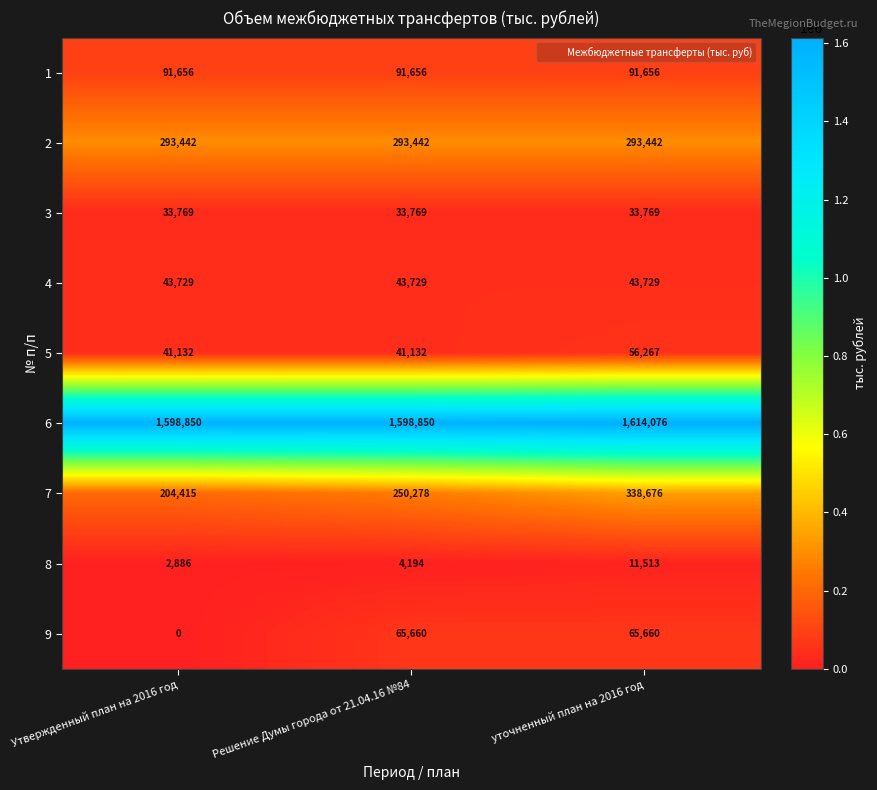

Reading left to right, transcribe all the data shown in this chart.

1: Утвержденный план на 2016 год=91656	Решение Думы города от 21.04.16 №84=91656	уточненный план на 2016 год=91656
2: Утвержденный план на 2016 год=293442	Решение Думы города от 21.04.16 №84=293442	уточненный план на 2016 год=293442
3: Утвержденный план на 2016 год=33769	Решение Думы города от 21.04.16 №84=33769	уточненный план на 2016 год=33769
4: Утвержденный план на 2016 год=43729	Решение Думы города от 21.04.16 №84=43729	уточненный план на 2016 год=43729
5: Утвержденный план на 2016 год=41132	Решение Думы города от 21.04.16 №84=41132	уточненный план на 2016 год=56267
6: Утвержденный план на 2016 год=1598850	Решение Думы города от 21.04.16 №84=1598850	уточненный план на 2016 год=1614076
7: Утвержденный план на 2016 год=204415	Решение Думы города от 21.04.16 №84=250278	уточненный план на 2016 год=338676
8: Утвержденный план на 2016 год=2886	Решение Думы города от 21.04.16 №84=4194	уточненный план на 2016 год=11513
9: Утвержденный план на 2016 год=0	Решение Думы города от 21.04.16 №84=65660	уточненный план на 2016 год=65660